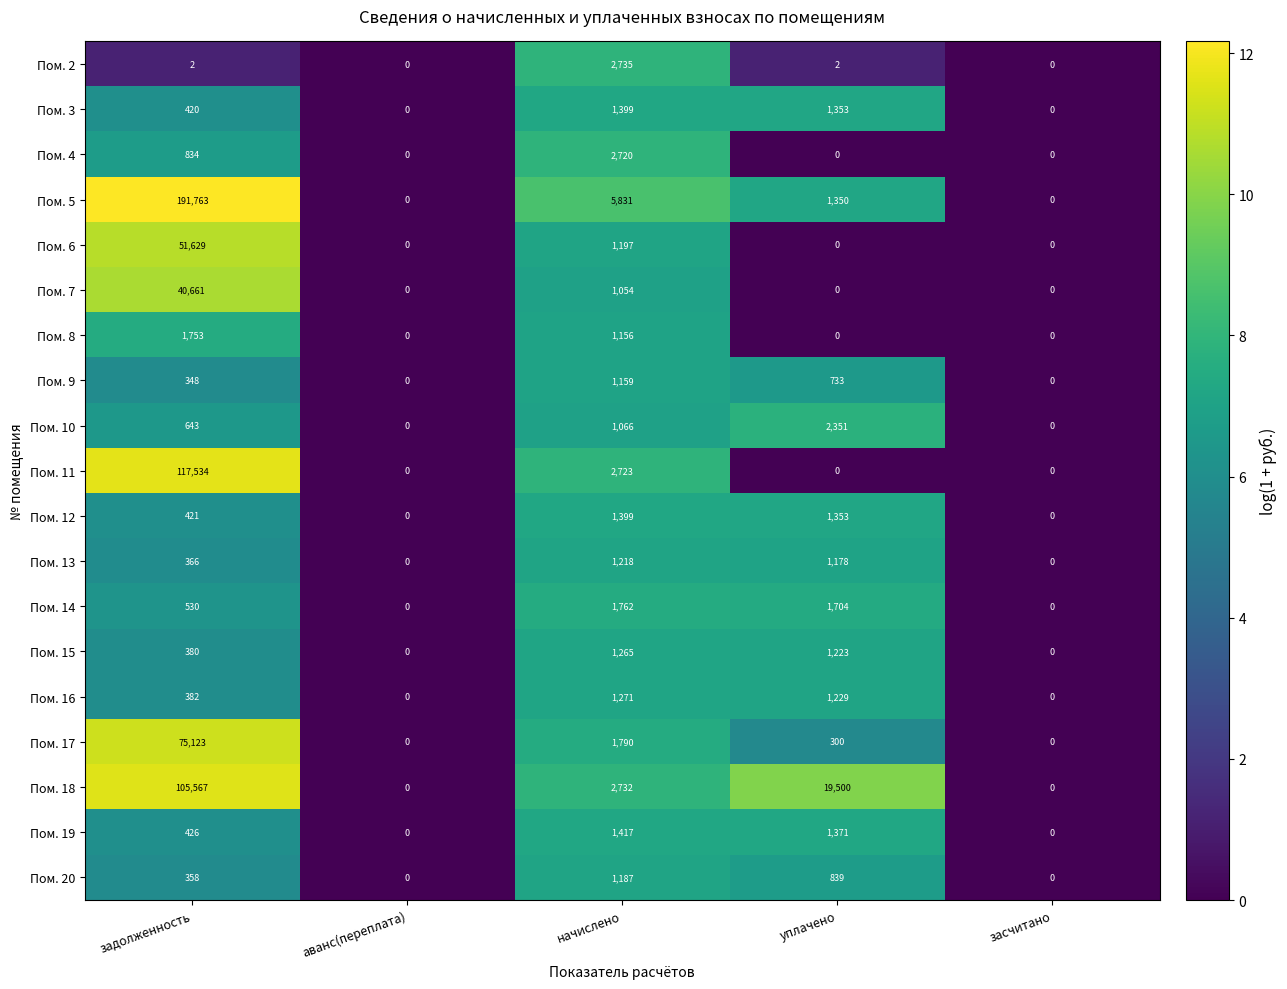

At how many categories does at least one series exceed 4?

3